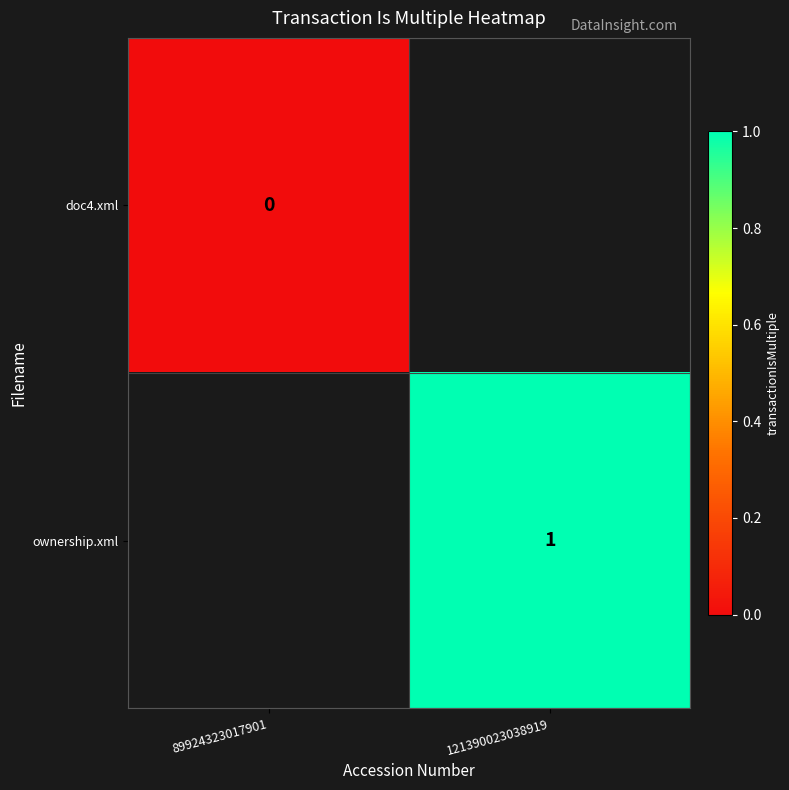

The value of ownership.xml at 121390023038919 is 0. True or false?

False